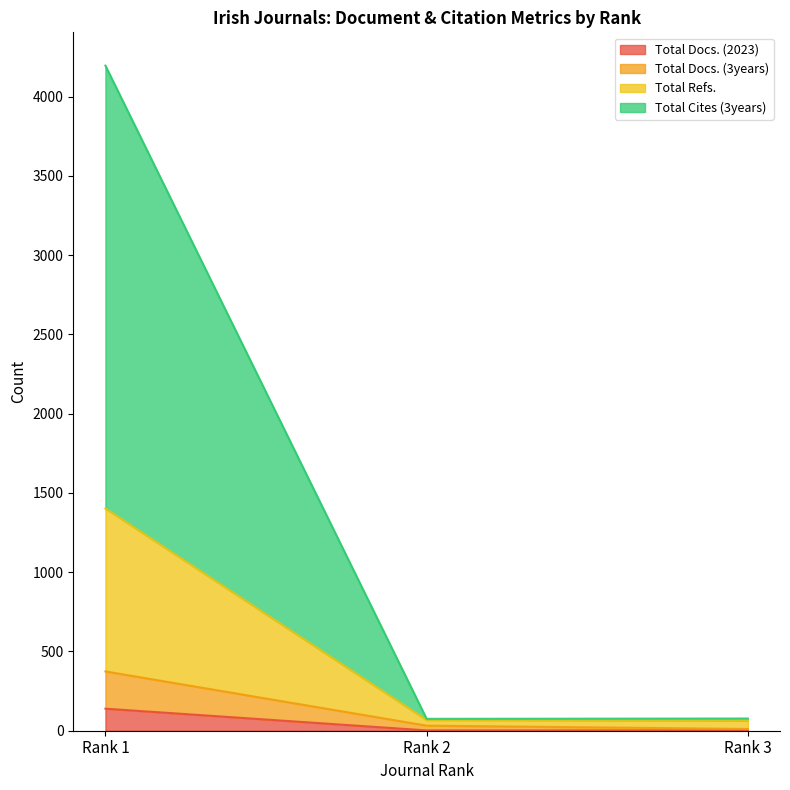

What is the maximum value for Total Docs. (2023)?

139